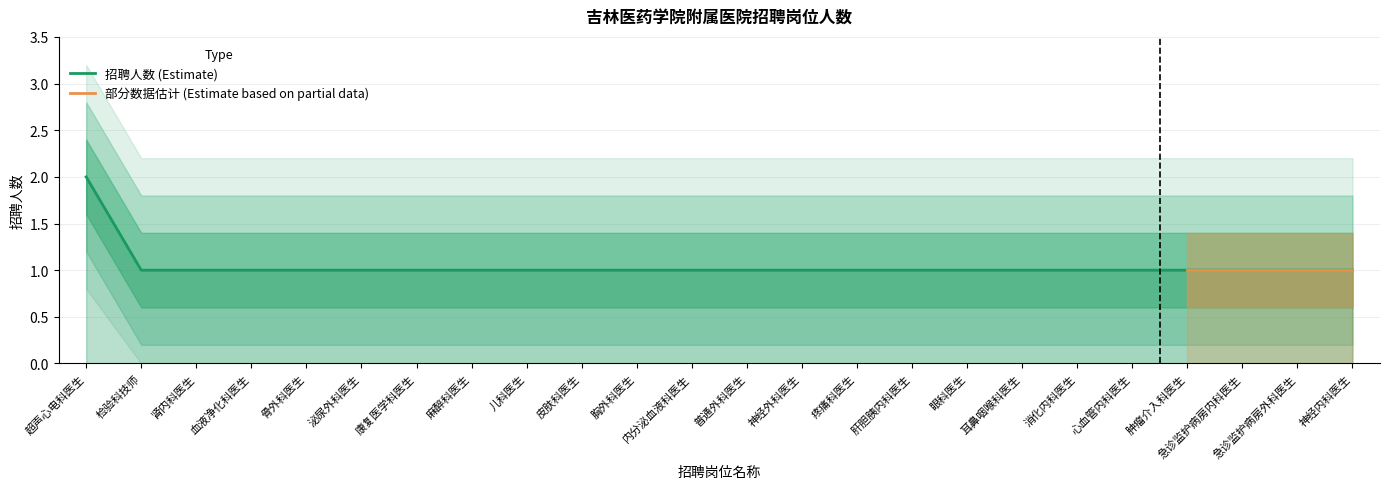

What is the label of the 14th point from the right?

胸外科医生